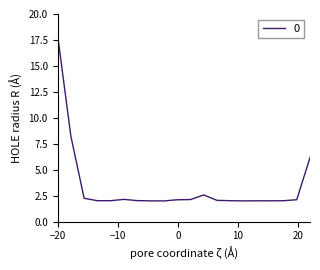

How many lines are shown in the chart?

1